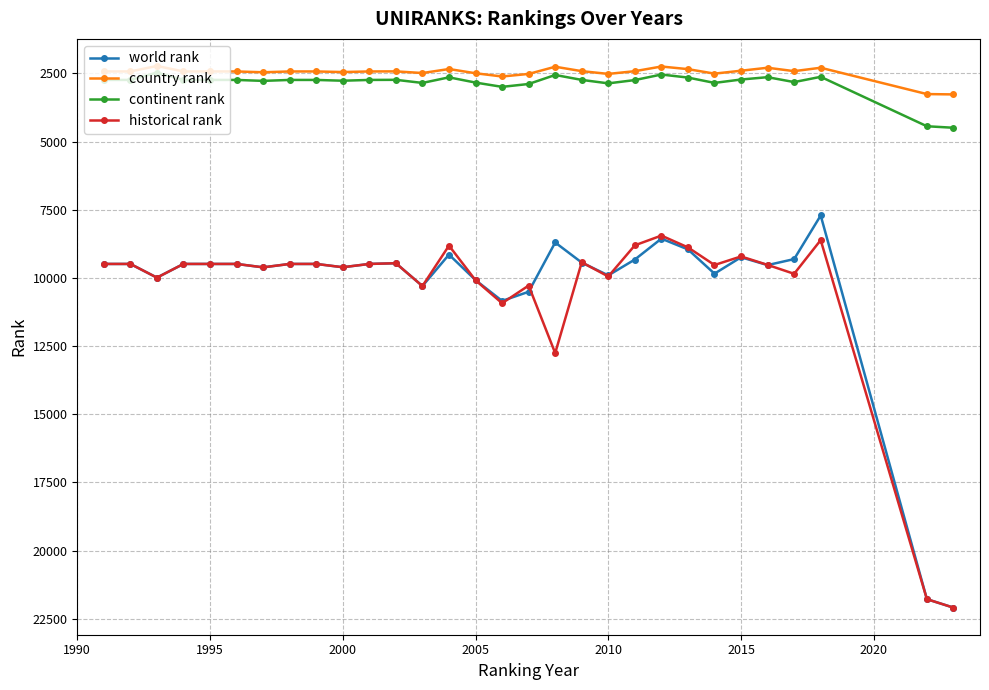

True or false: continent rank has more than 1 interior local peaks.

True